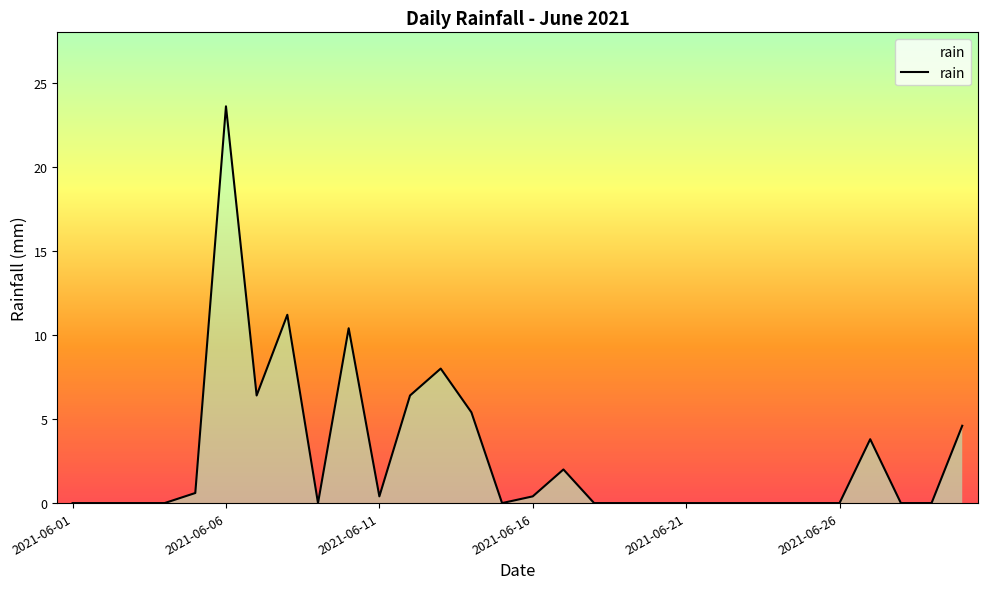

What is the greatest value displayed?

23.6